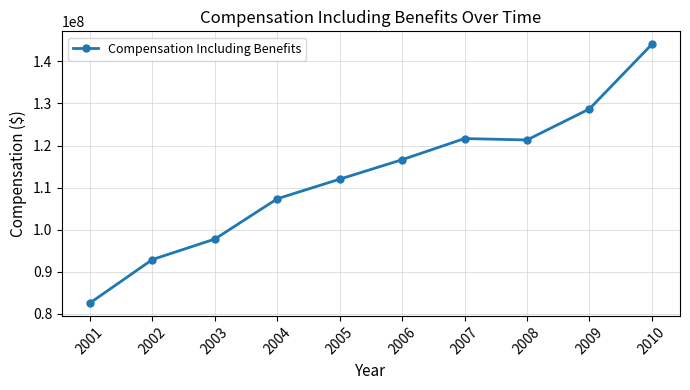

Reading left to right, what are all the values shown in this chart?

82611286	92923303	97789718	107360595	112016943	116637853	121658722	121325222	128702884	144050623